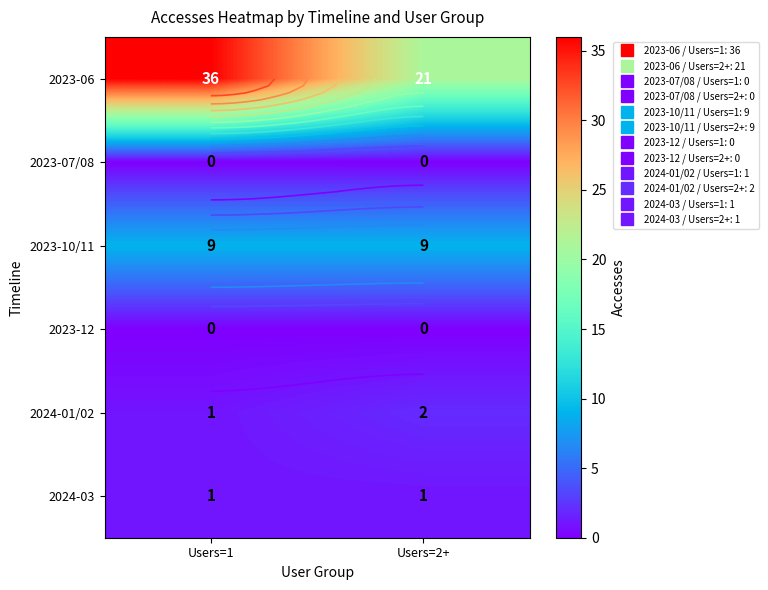

List the labels in order of 2023-06 value, largest first.

Users=1, Users=2+